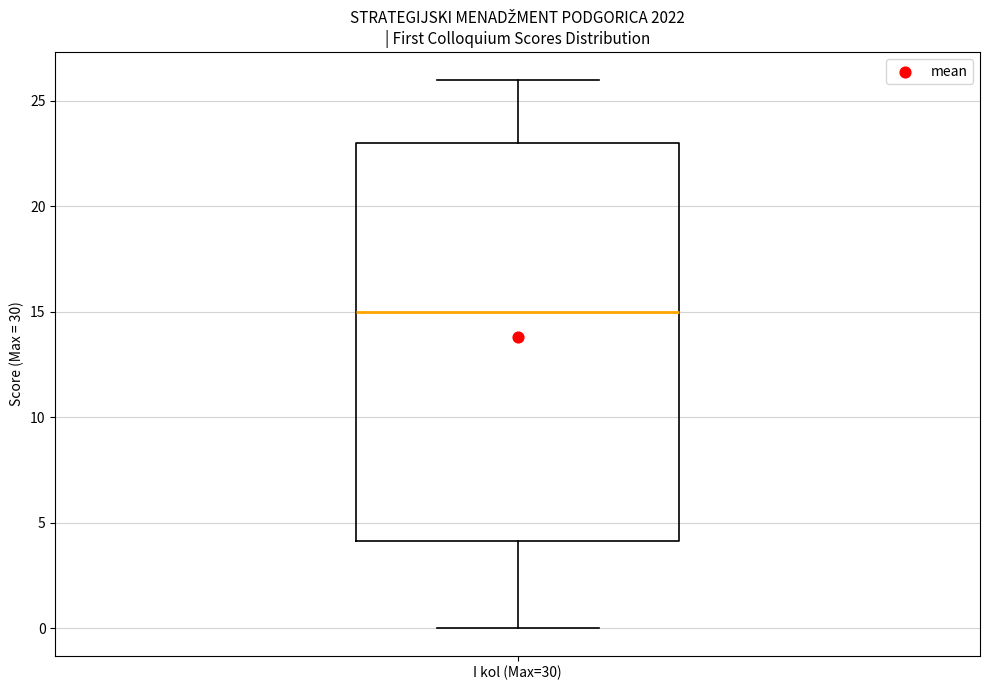

Where does the upper whisker of the box for I kol (Max=30) end on the y-axis? The values are not printed on the chart, so give them approximately, as read against the axis.

26